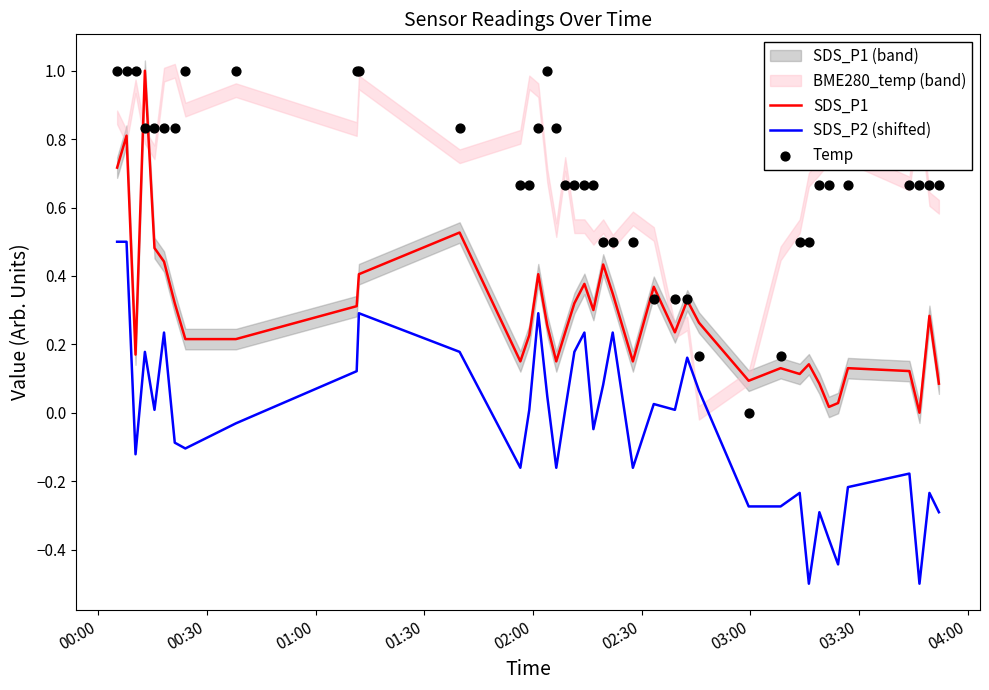

Which series contains the lowest Y value?

SDS_P2 (shifted)